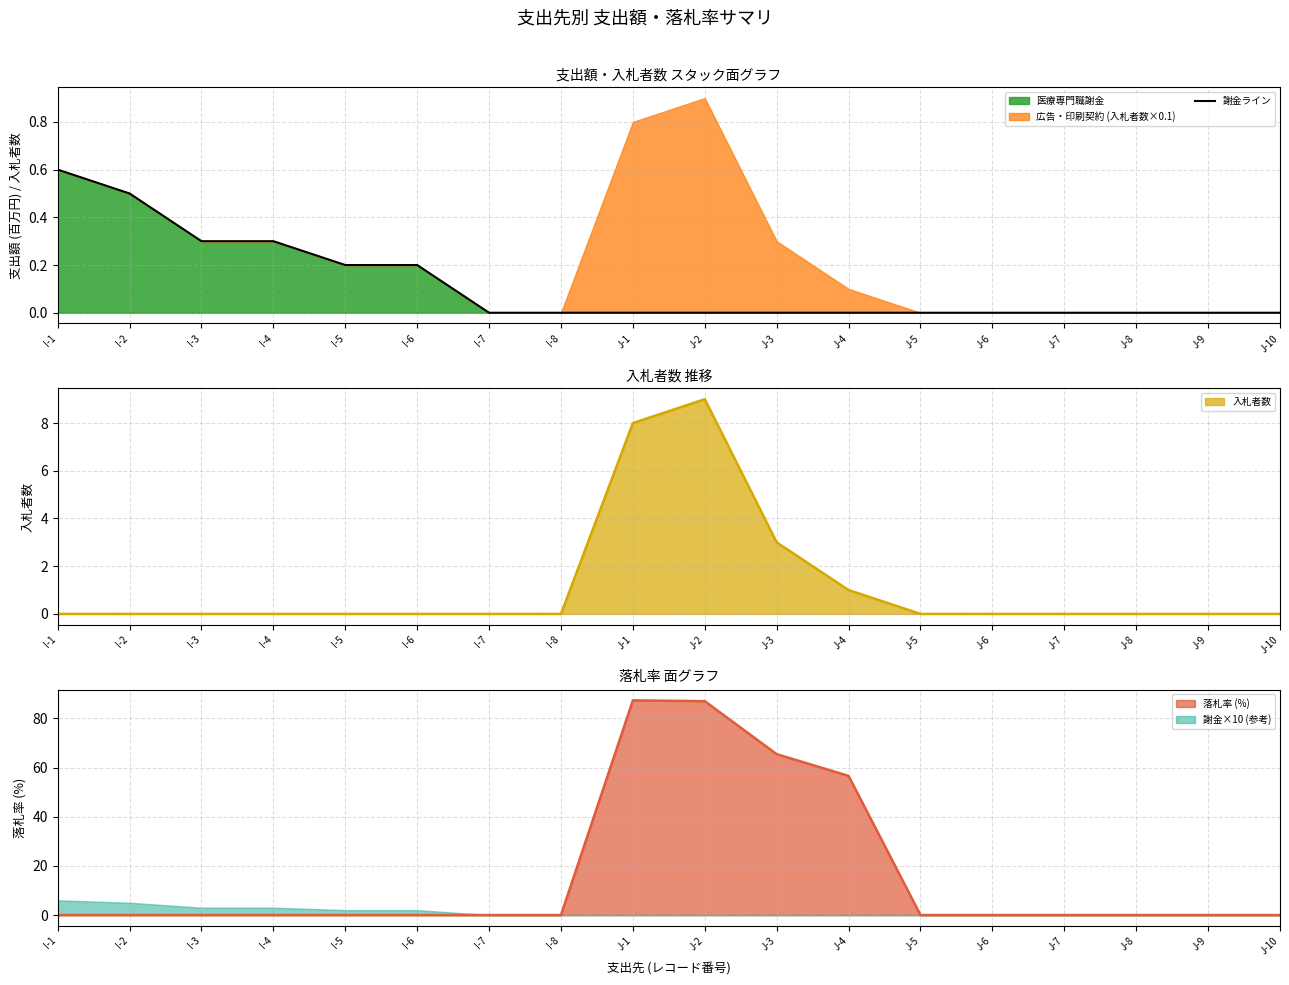

Between I-1 and J-7, which is larger?

I-1